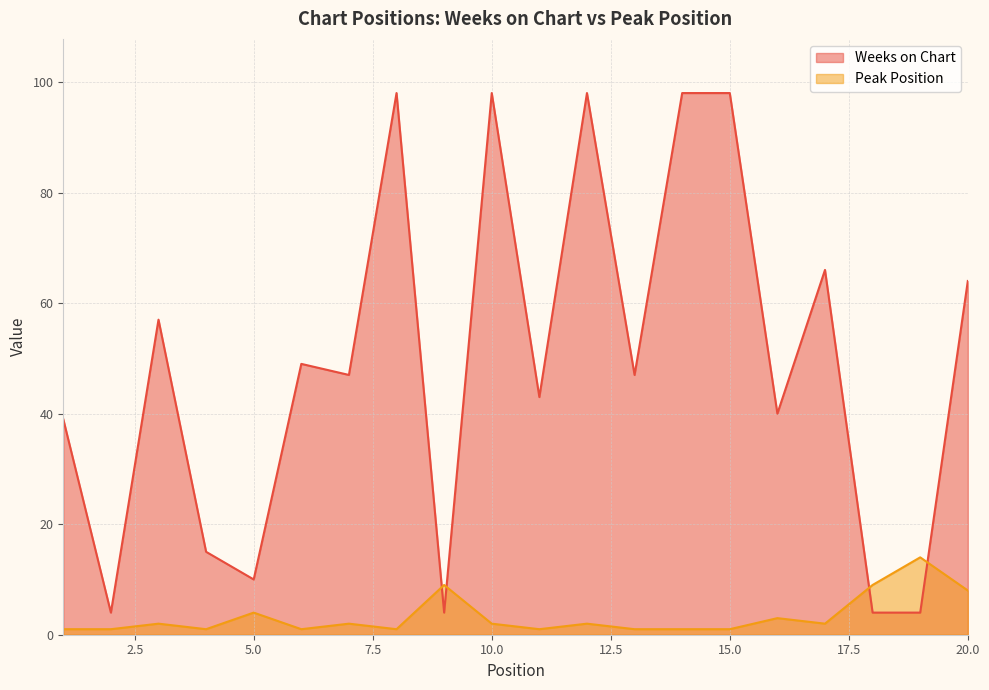

List the series in order of their peak value, highest first.

Weeks on Chart, Peak Position